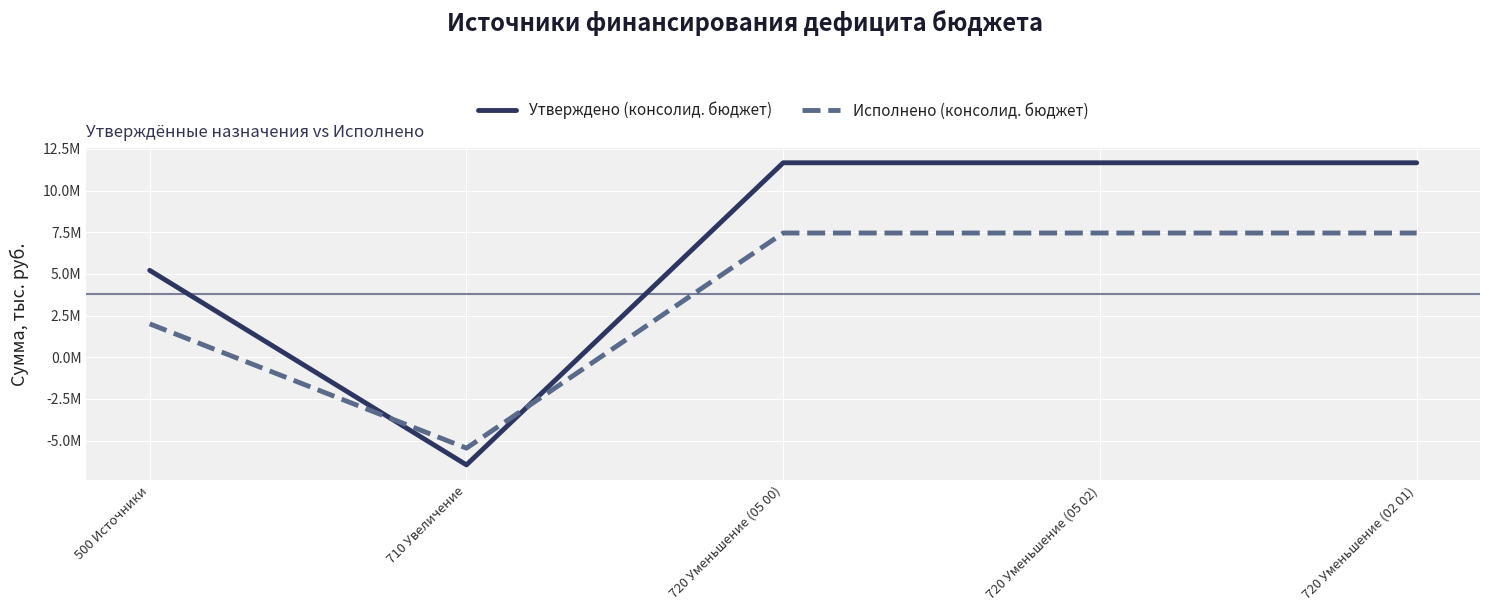

What position from the right is 710 Увеличение?

4